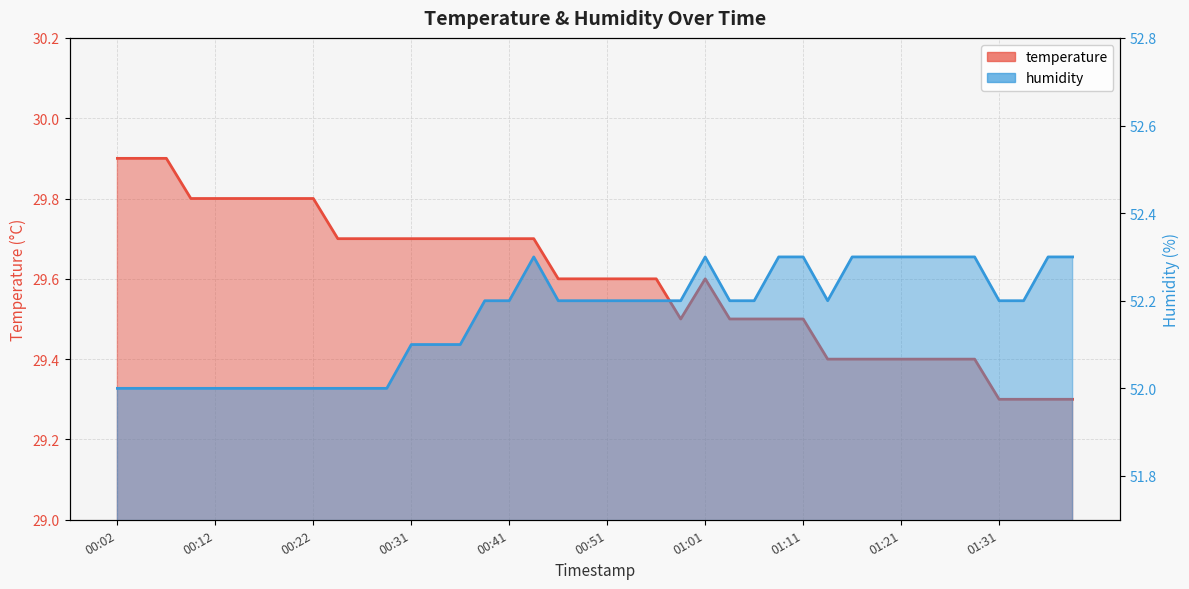

At which label does humidity reach its minimum?

00:02